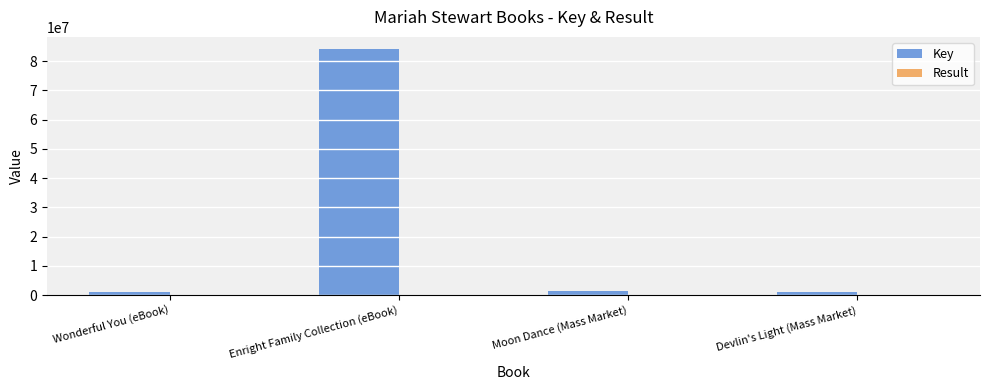

Between Enright Family Collection (eBook) and Moon Dance (Mass Market), which series saw the biggest shift?

Key